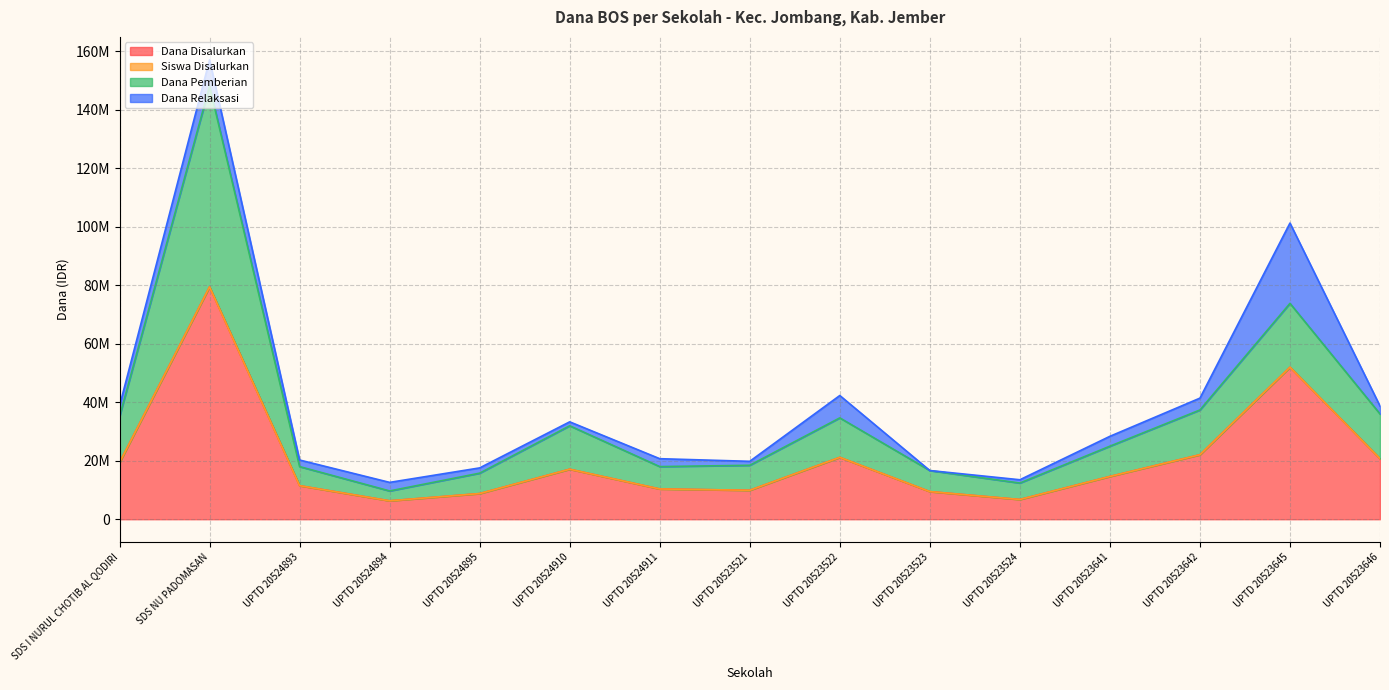

How many values in the Dana Disalurkan series are below 14625000?

7